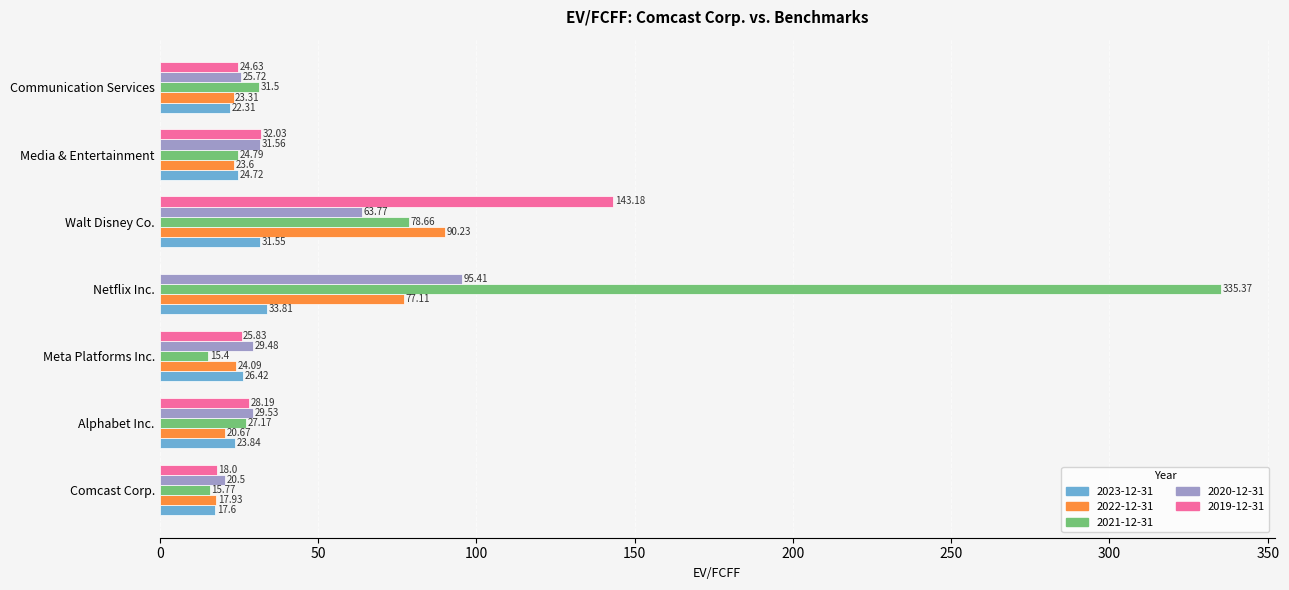

Where is 2020-12-31 nearest to the value 57?

Walt Disney Co.